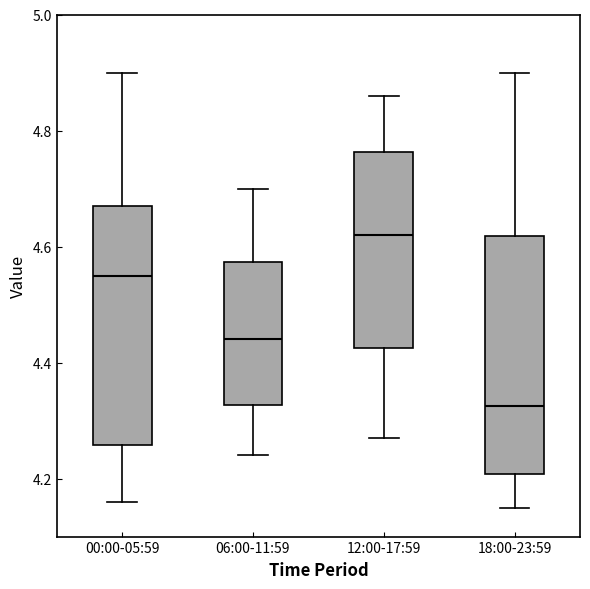

Where does the lower whisker of the box for 00:00-05:59 end on the y-axis? The values are not printed on the chart, so give them approximately, as read against the axis.

4.16